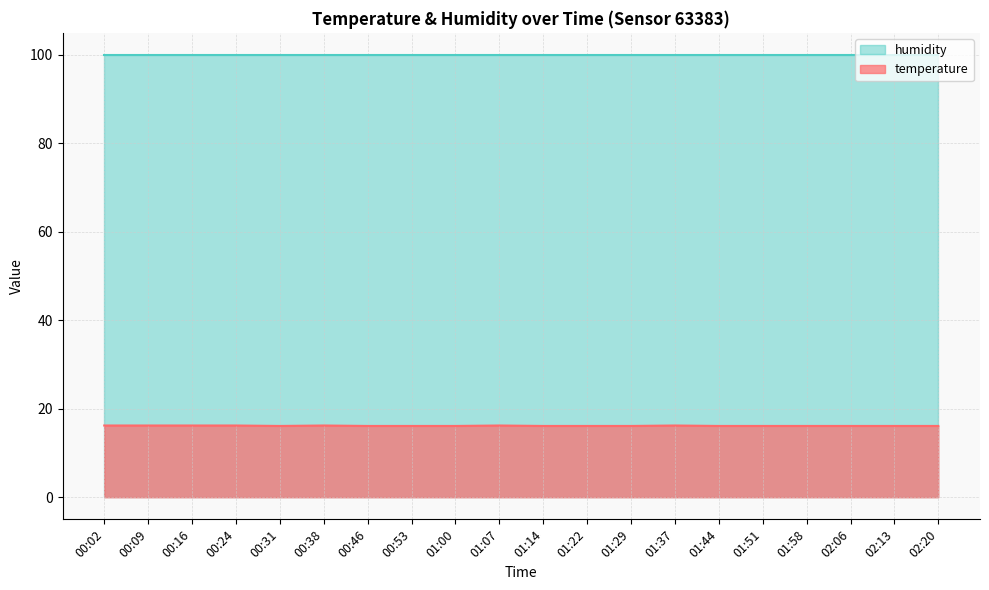

The value at 01:58 is 24.2. True or false?

False